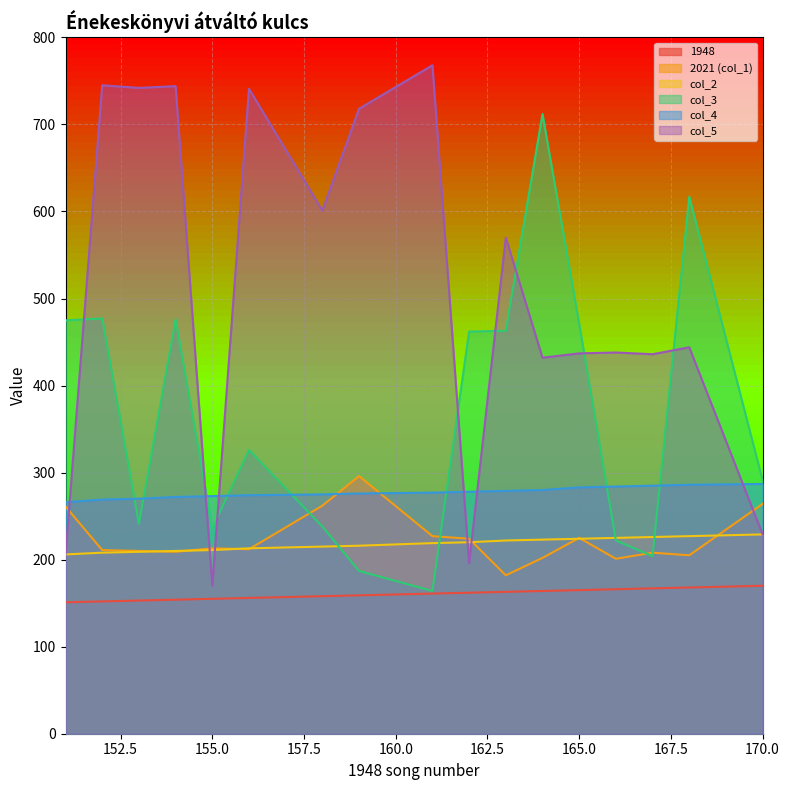

Which has a higher value, 158 or 168?

168